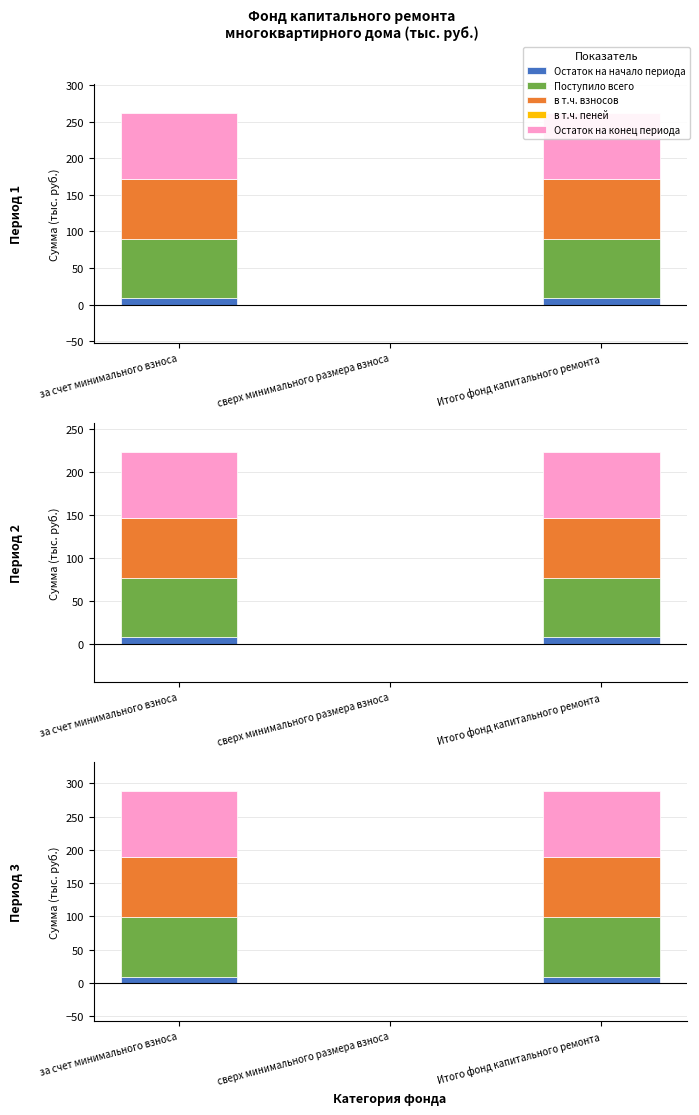

How many positive values does the Остаток на начало периода series have?

2